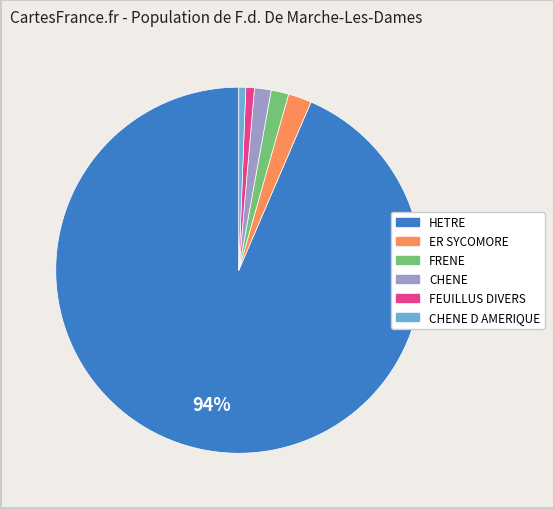

Which slice represents more than half of the pie?

HETRE